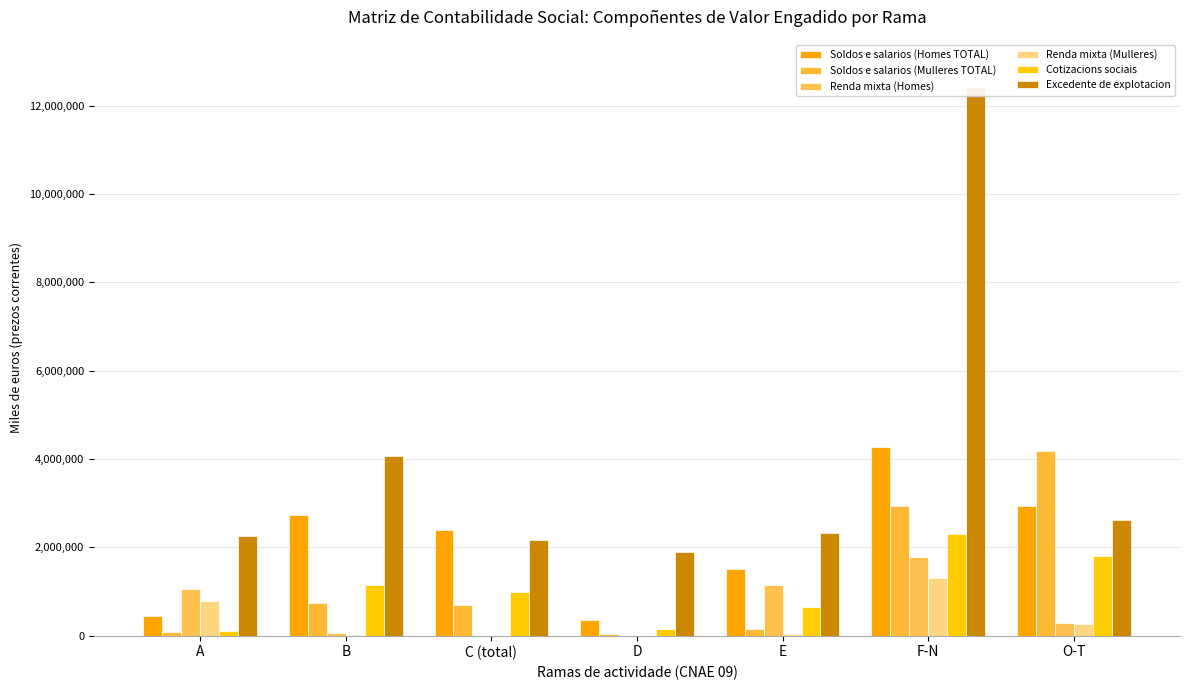

How many data points in Renda mixta (Homes) are above 292105?

3